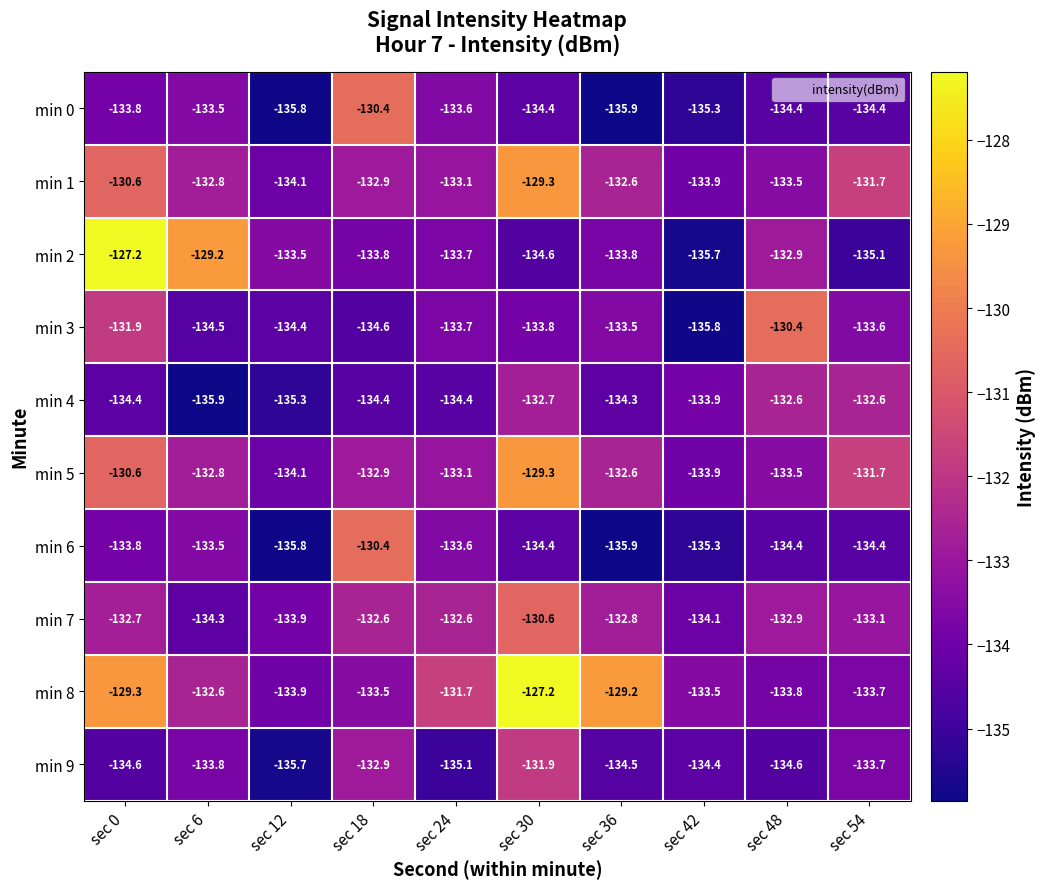

Between sec 42 and sec 54, which is larger?

sec 54